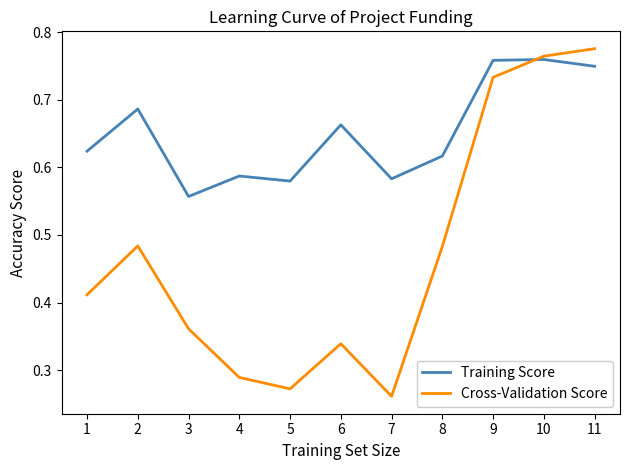

What are all the series names shown in the legend?

Training Score, Cross-Validation Score